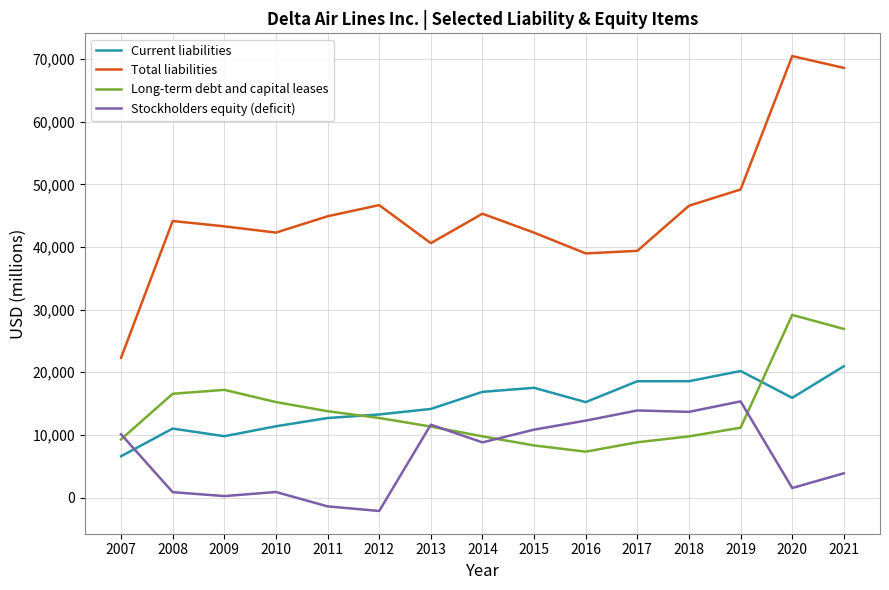

Is it true that Long-term debt and capital leases equals 45306 at 2020?

False